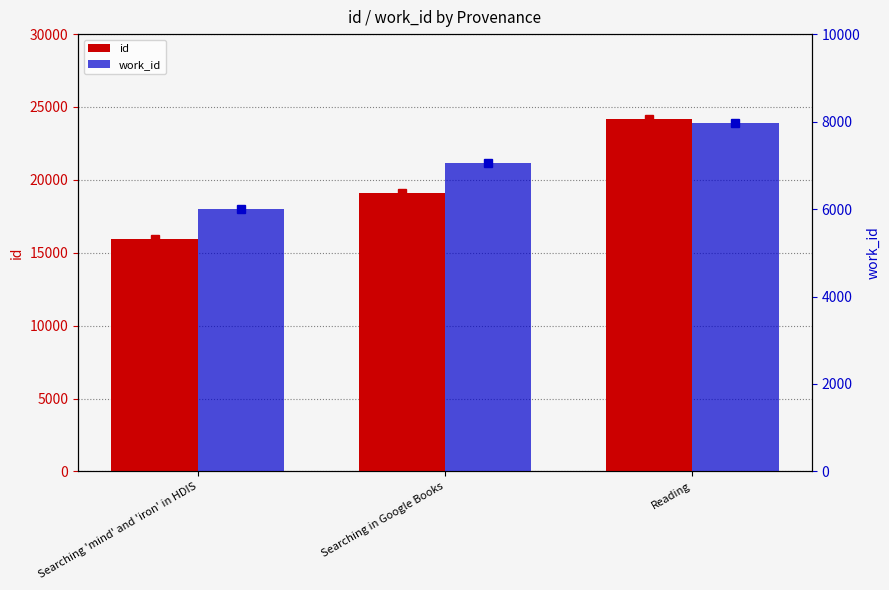

Which category has the lowest value across all series?

Searching 'mind' and 'iron' in HDIS